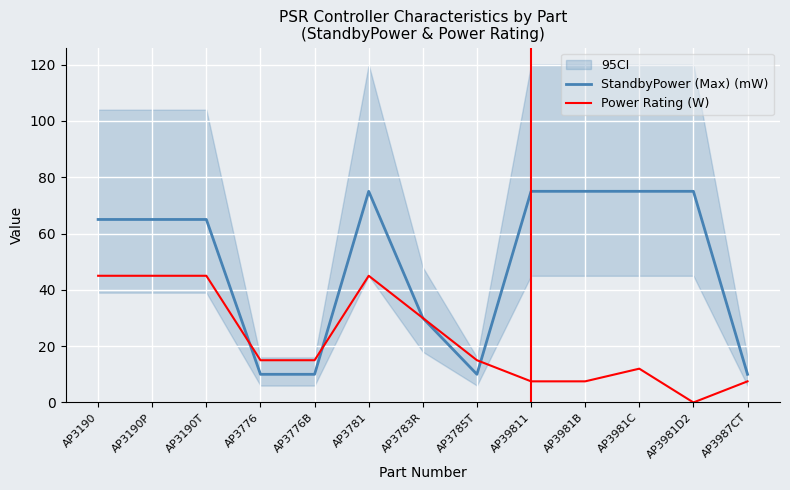

Reading left to right, extract all data points from this chart.

StandbyPower (Max) (mW): AP3190=65.0	AP3190P=65.0	AP3190T=65.0	AP3776=10.0	AP3776B=10.0	AP3781=75.0	AP3783R=30.0	AP3785T=10.0	AP39811=75.0	AP3981B=75.0	AP3981C=75.0	AP3981D2=75.0	AP3987CT=10.0
Power Rating (W): AP3190=45.0	AP3190P=45.0	AP3190T=45.0	AP3776=15.0	AP3776B=15.0	AP3781=45.0	AP3783R=30.0	AP3785T=15.0	AP39811=7.5	AP3981B=7.5	AP3981C=12.0	AP3981D2=0.0	AP3987CT=7.5